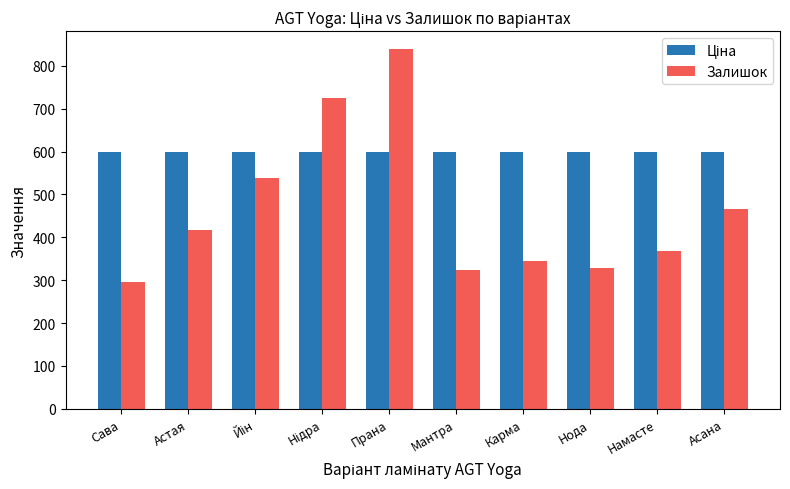

Which category has the highest value in the Залишок series?

Прана